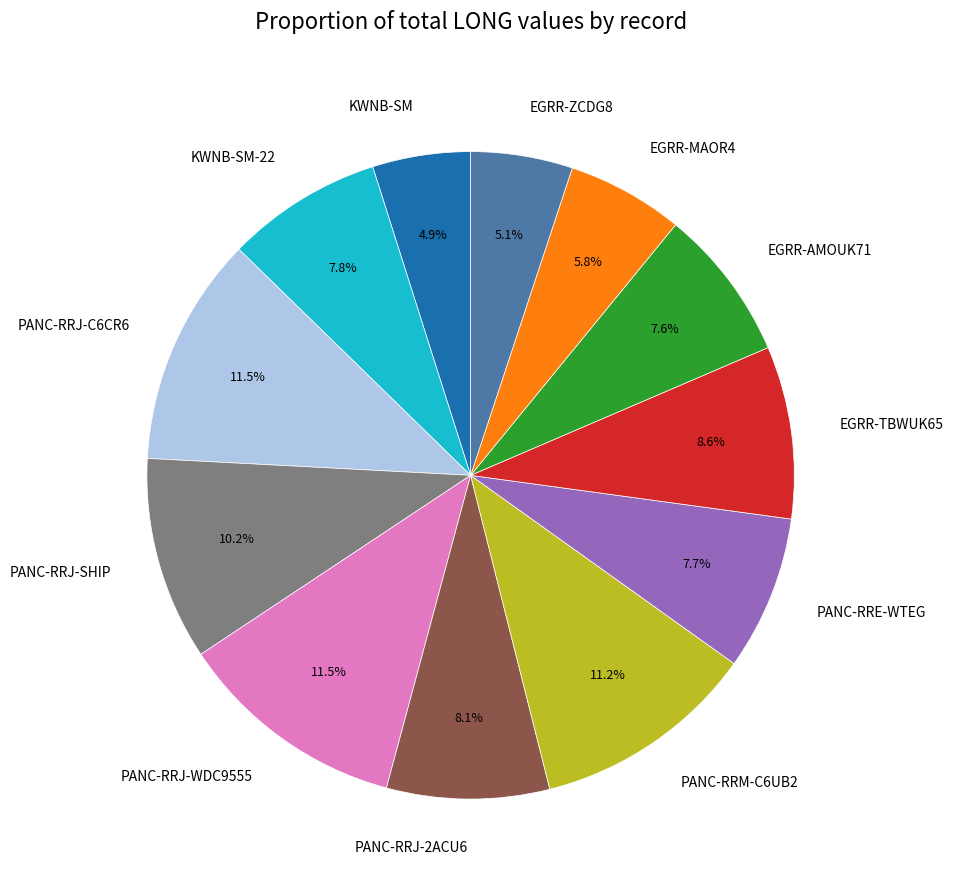

Count the number of slices in the pie.

12